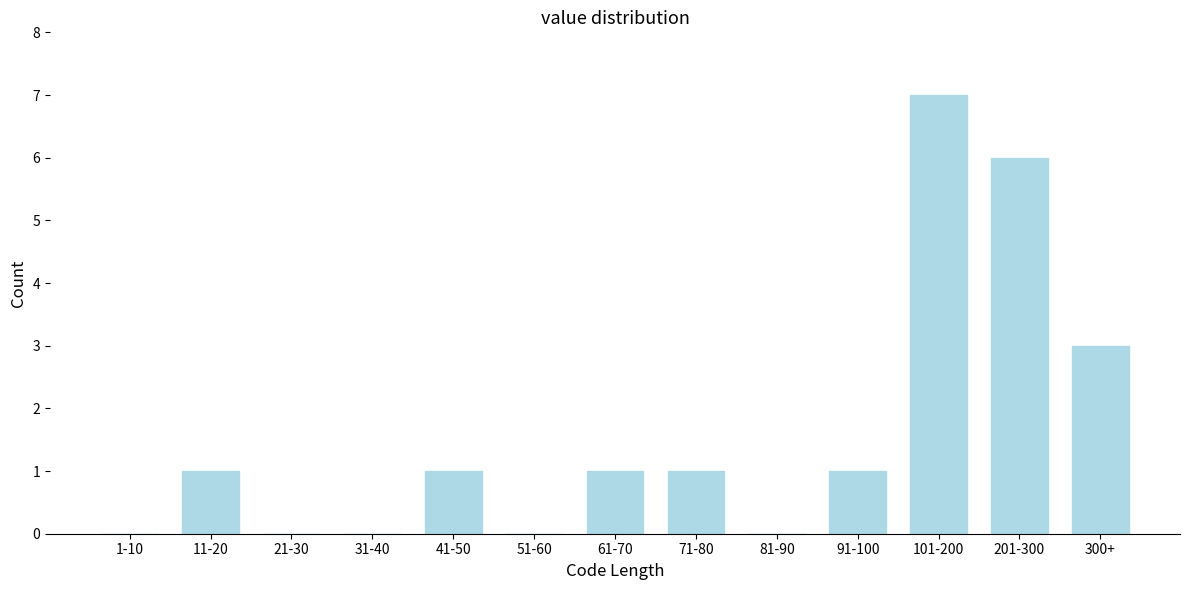

Reading left to right, transcribe all the data shown in this chart.

1-10=0	11-20=1	21-30=0	31-40=0	41-50=1	51-60=0	61-70=1	71-80=1	81-90=0	91-100=1	101-200=7	201-300=6	300+=3